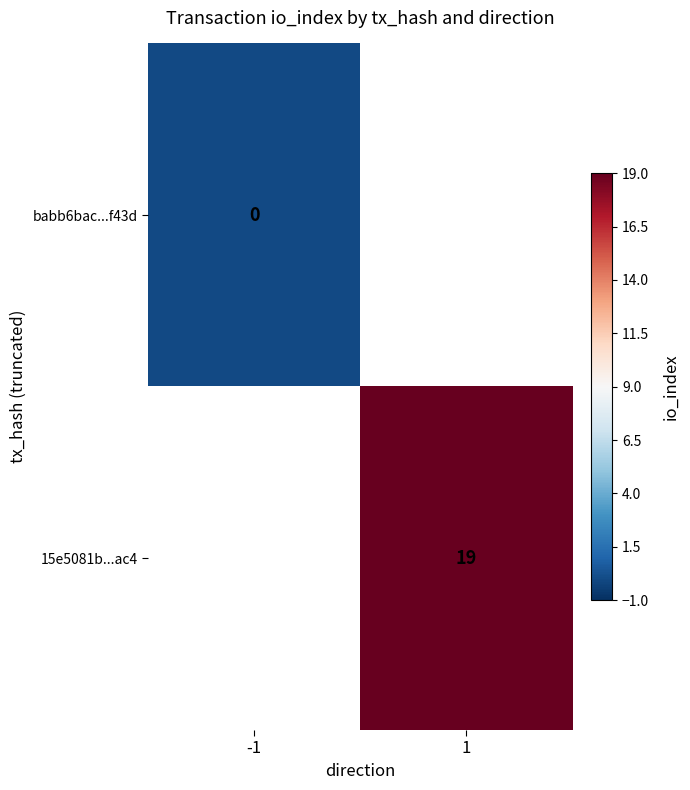

At how many categories does at least one series exceed 17?

1